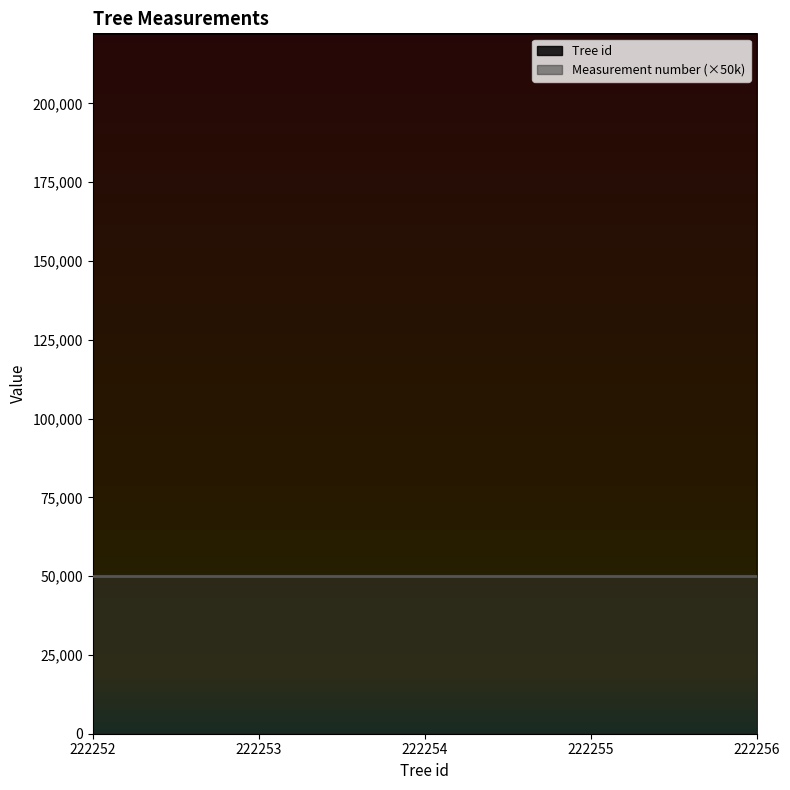

What is the difference between the maximum and minimum values?

4